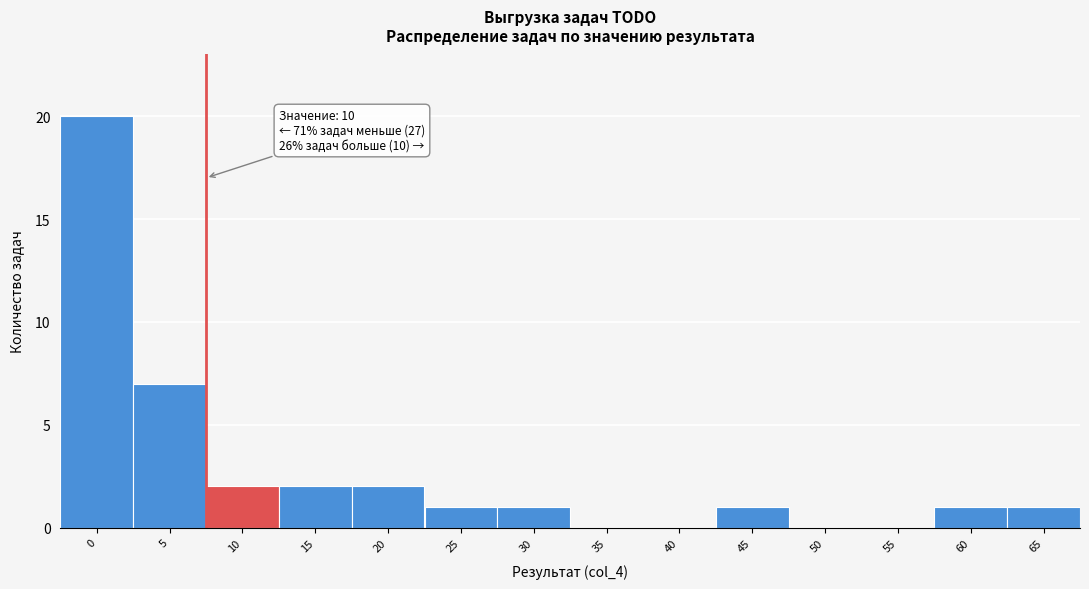

Reading left to right, list all the values displayed in this chart.

0=20	5=7	10=2	15=2	20=2	25=1	30=1	35=0	40=0	45=1	50=0	55=0	60=1	65=1